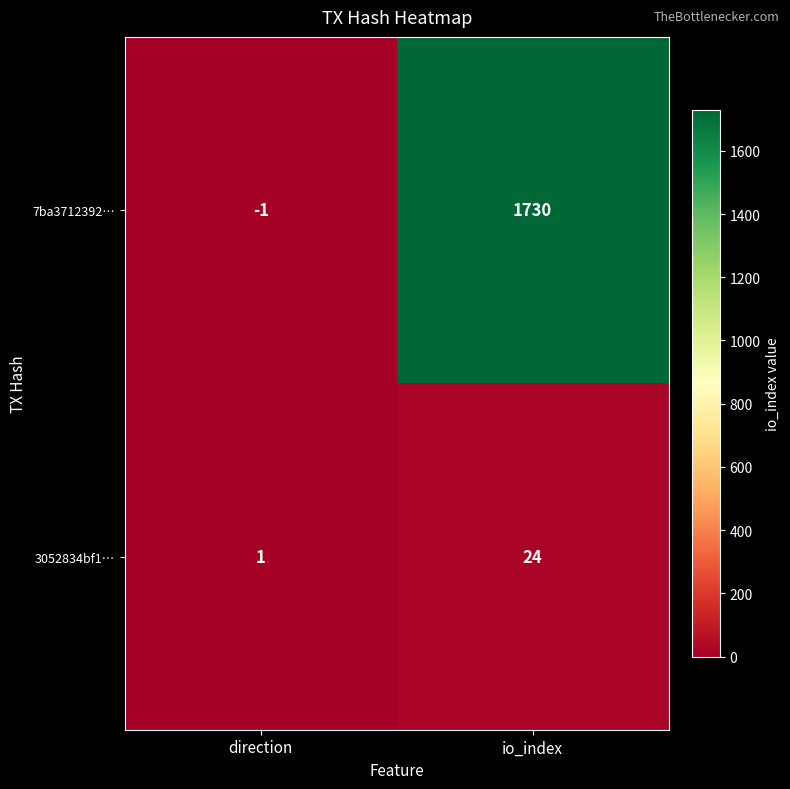

Reading left to right, list all the values displayed in this chart.

7ba3712392…: direction=-1	io_index=1730
3052834bf1…: direction=1	io_index=24